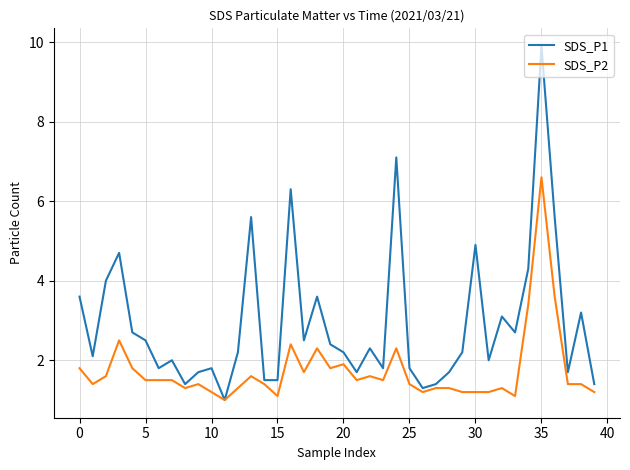

Which series has the largest range (max minus min)?

SDS_P1